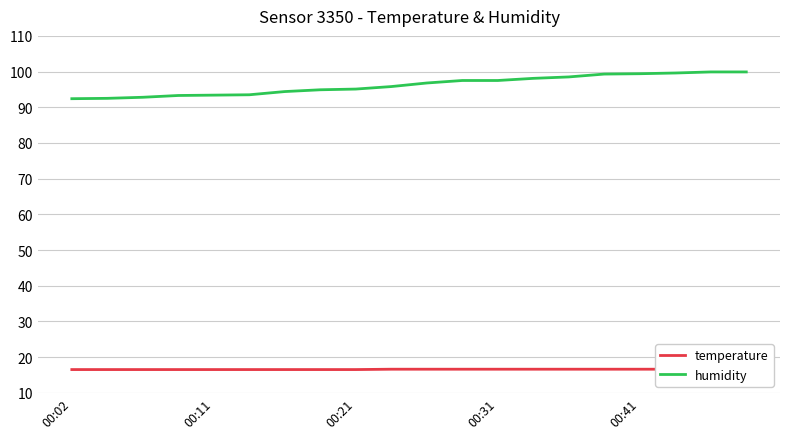

Does the chart display data point markers on the line(s)?

No